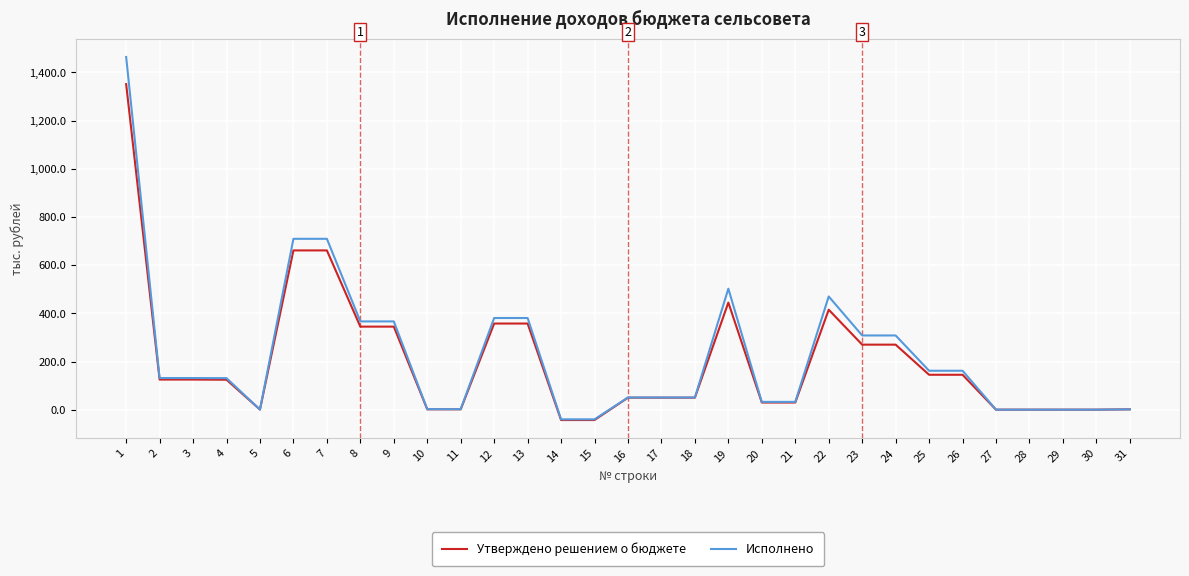

List the series in order of their peak value, highest first.

Исполнено, Утверждено решением о бюджете